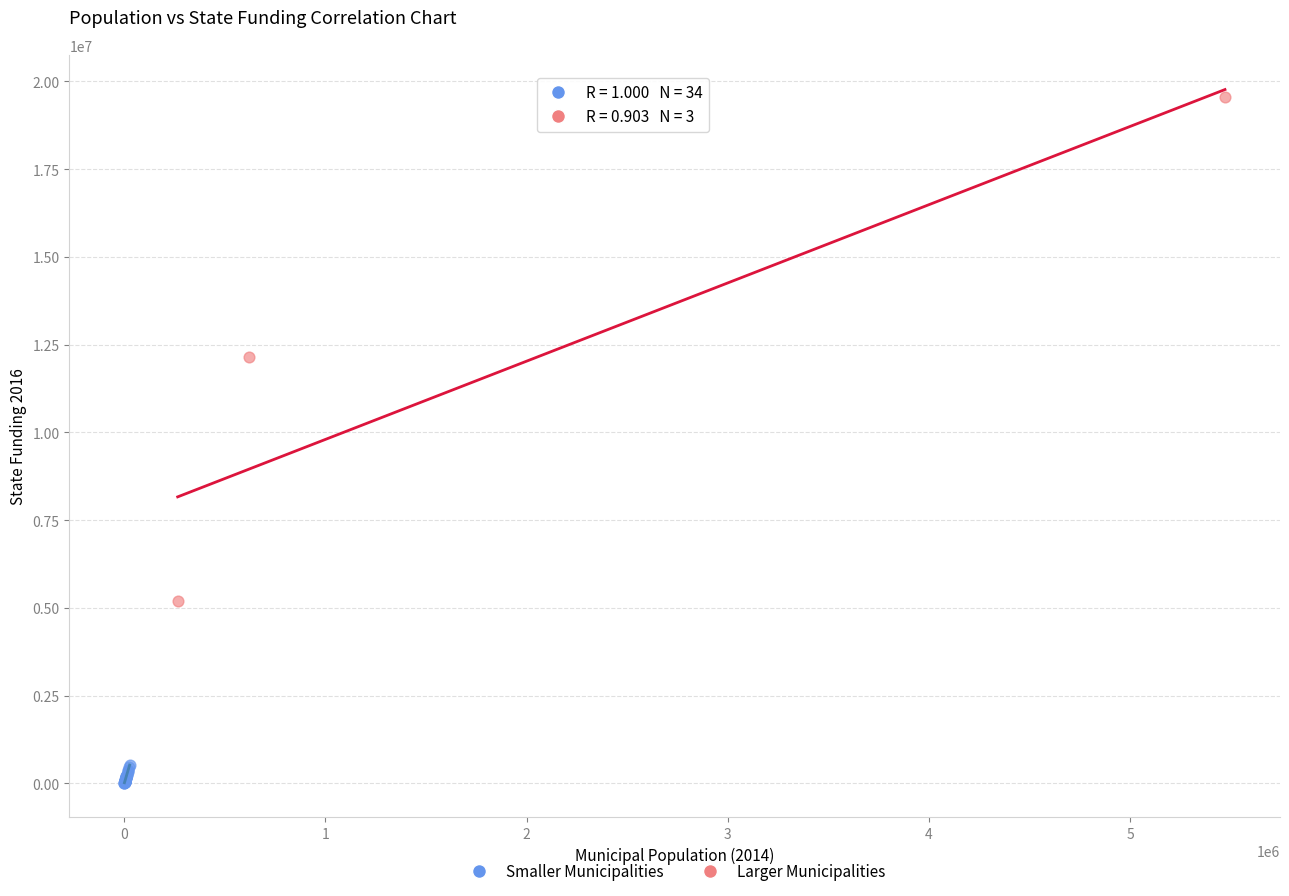

Which series reaches the minimum Y coordinate?

Smaller Municipalities